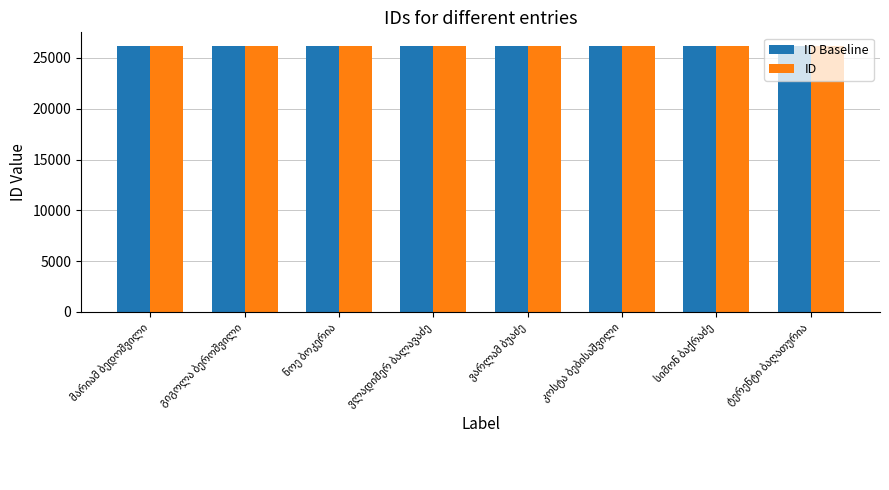

What is the smallest value displayed?

26187